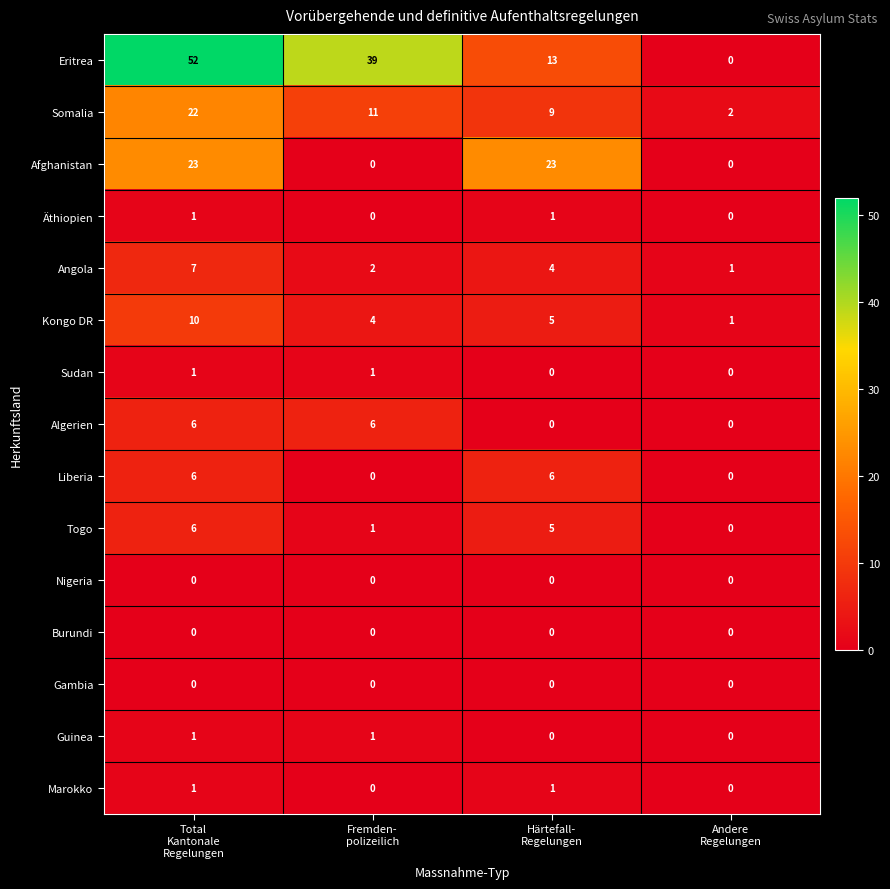

Which series has the largest total across all categories?

Eritrea